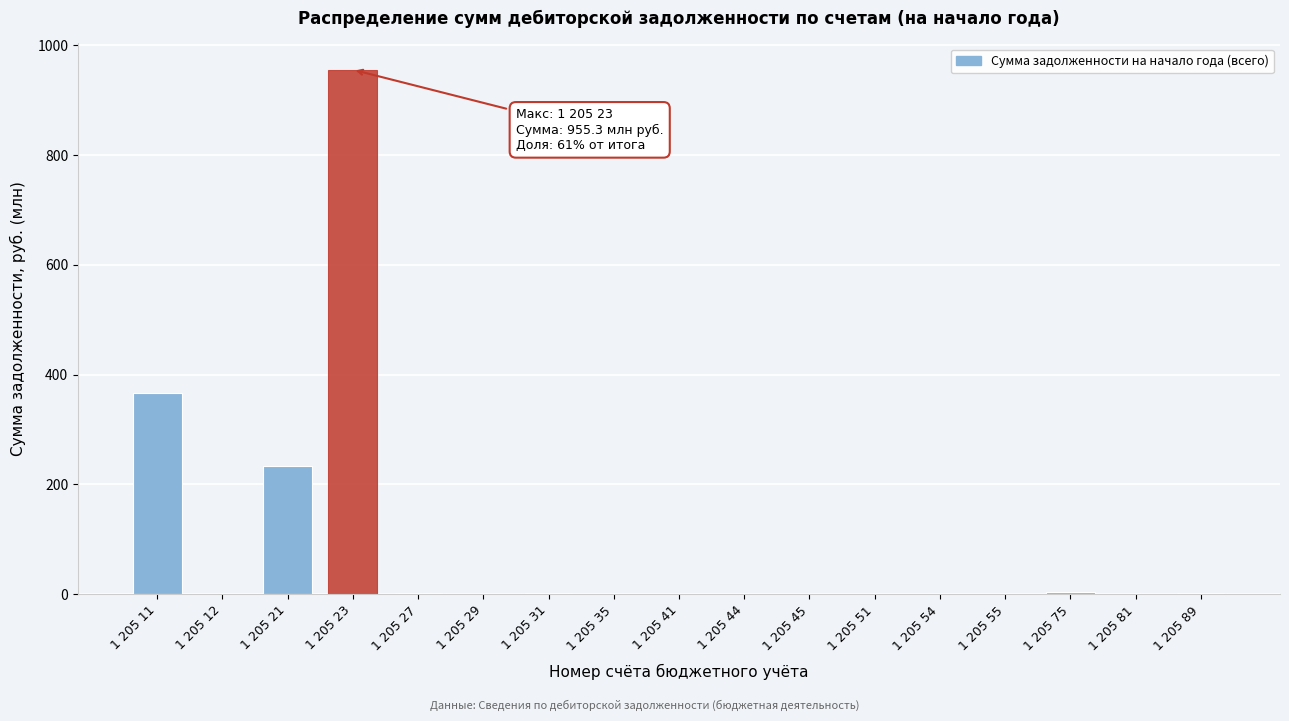

At which label is the value closest to 477?

1 205 11